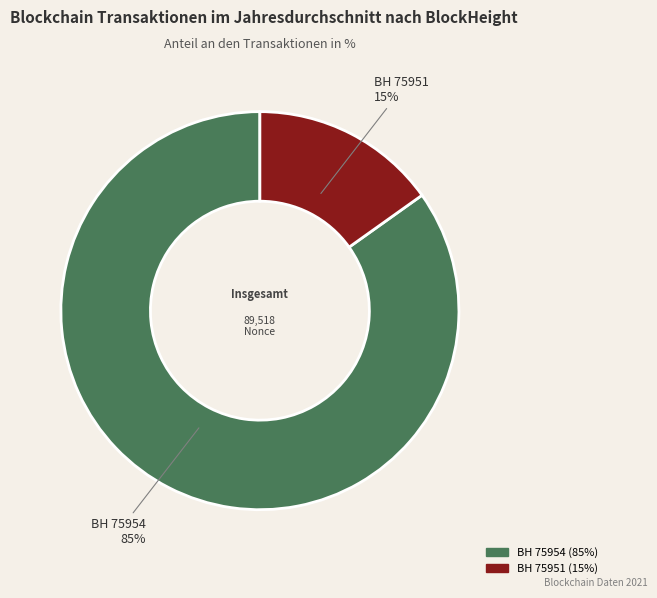

To the nearest percent, what is the difference between the largest and smallest slice percentages?

70%